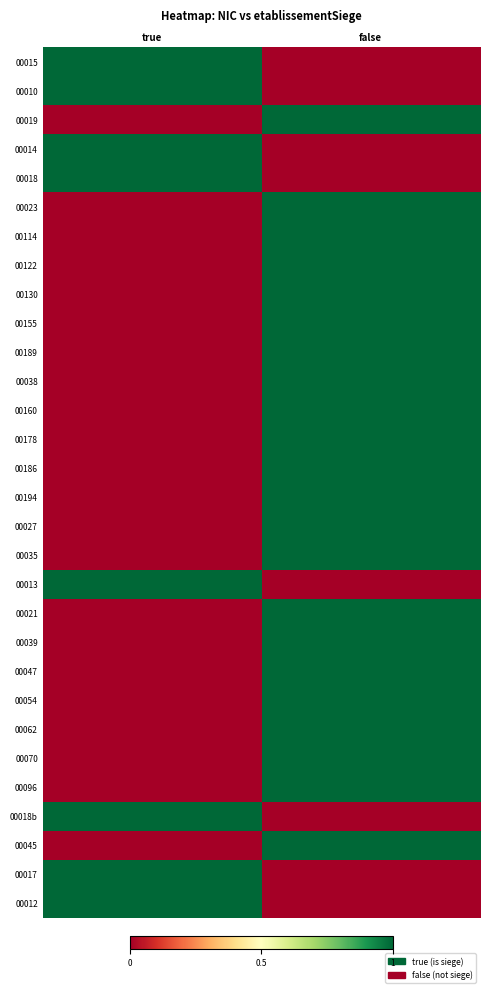

Reading left to right, what are all the values shown in this chart?

00015: true=1	false=0
00010: true=1	false=0
00019: true=0	false=1
00014: true=1	false=0
00018: true=1	false=0
00023: true=0	false=1
00114: true=0	false=1
00122: true=0	false=1
00130: true=0	false=1
00155: true=0	false=1
00189: true=0	false=1
00038: true=0	false=1
00160: true=0	false=1
00178: true=0	false=1
00186: true=0	false=1
00194: true=0	false=1
00027: true=0	false=1
00035: true=0	false=1
00013: true=1	false=0
00021: true=0	false=1
00039: true=0	false=1
00047: true=0	false=1
00054: true=0	false=1
00062: true=0	false=1
00070: true=0	false=1
00096: true=0	false=1
00018b: true=1	false=0
00045: true=0	false=1
00017: true=1	false=0
00012: true=1	false=0